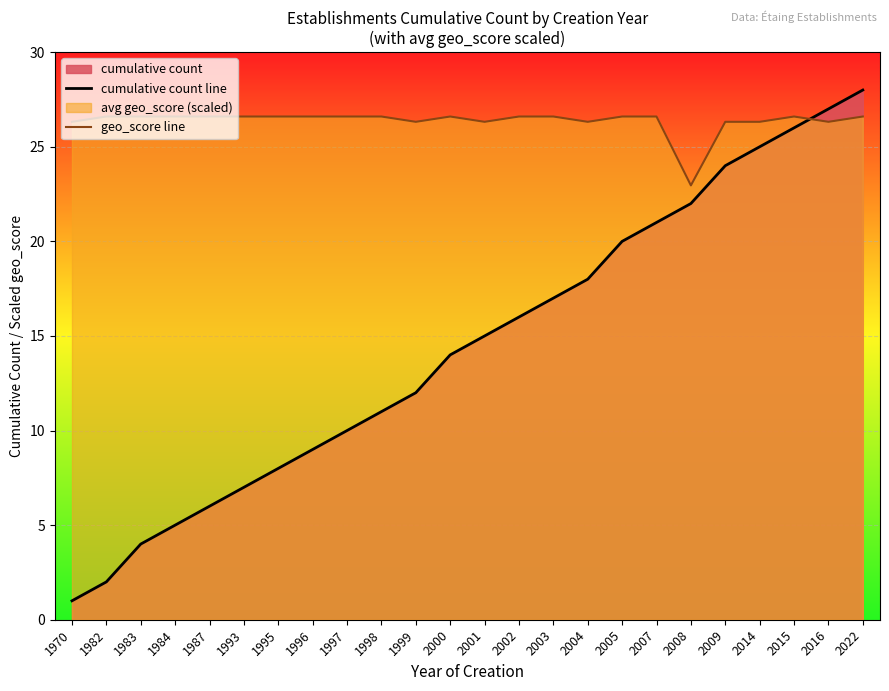

True or false: cumulative count line has a value of 25.3 at 2001.

False